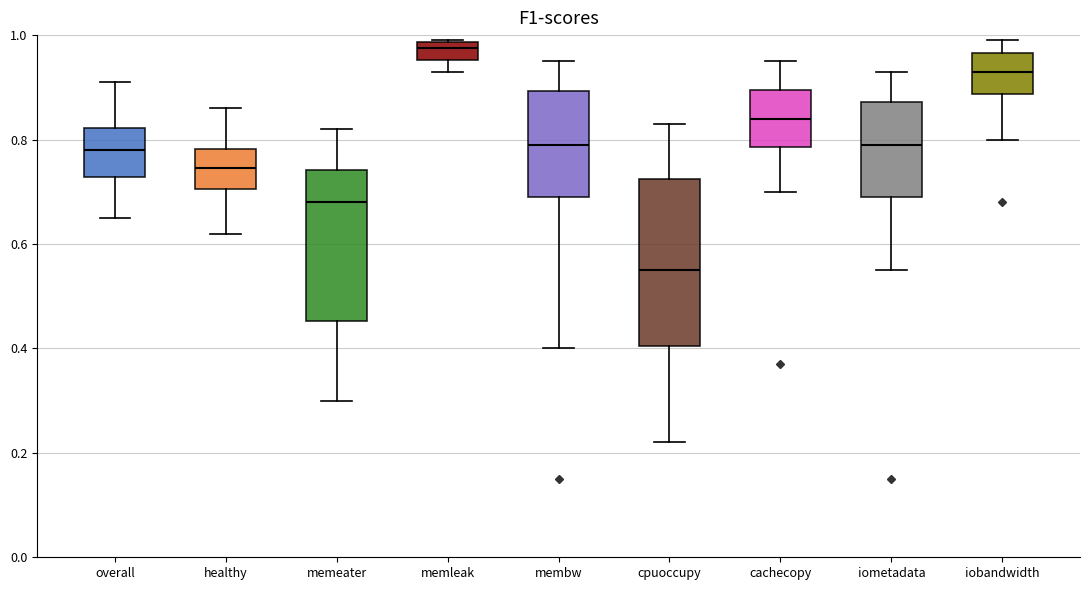

Which box is the tallest, from its lower edge to its upper edge?

cpuoccupy